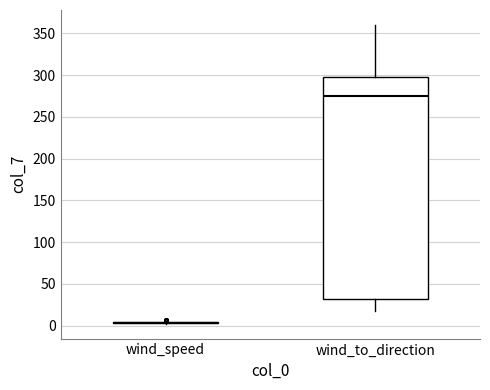

Reading left to right, transcribe this box plot: for each box, give where its median line is, the range the box spans, and where its two whiskers end, as read against the y-axis. The values are not printed on the chart, so give them approximately, as read against the axis.

wind_speed: box collapsed to a line at 5, whiskers 0 to 5
wind_to_direction: median 275, box 30 to 300, whiskers 20 to 360